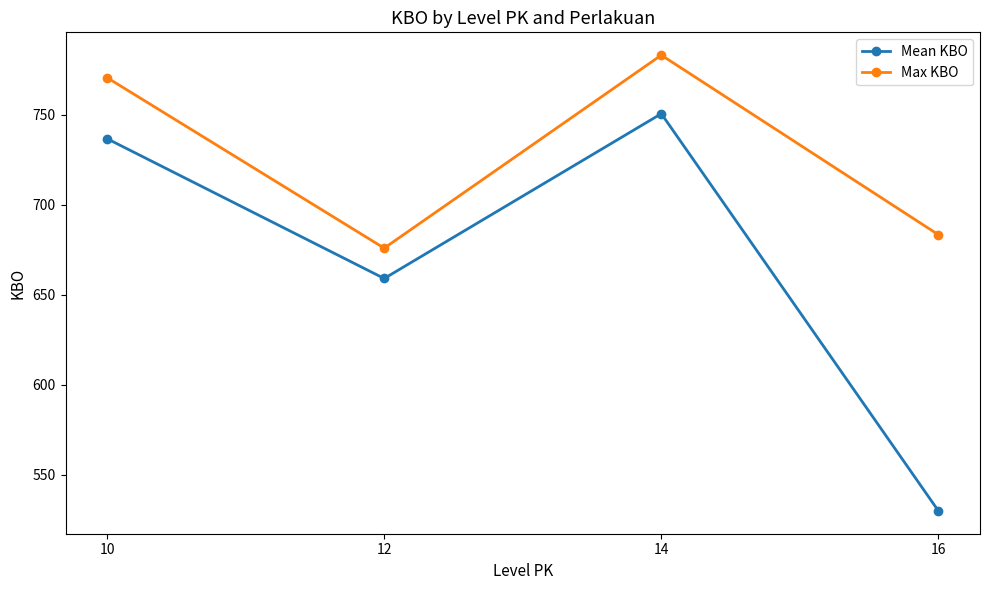

At which category does Max KBO reach its first local valley?

12